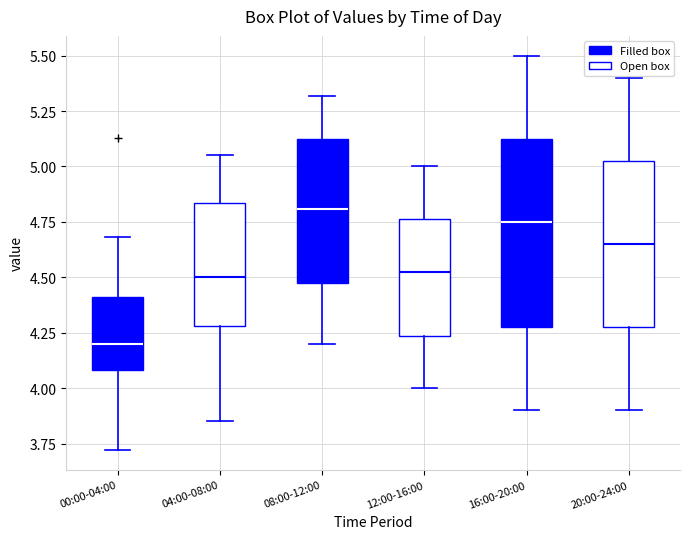

Which box is the tallest, from its lower edge to its upper edge?

16:00-20:00